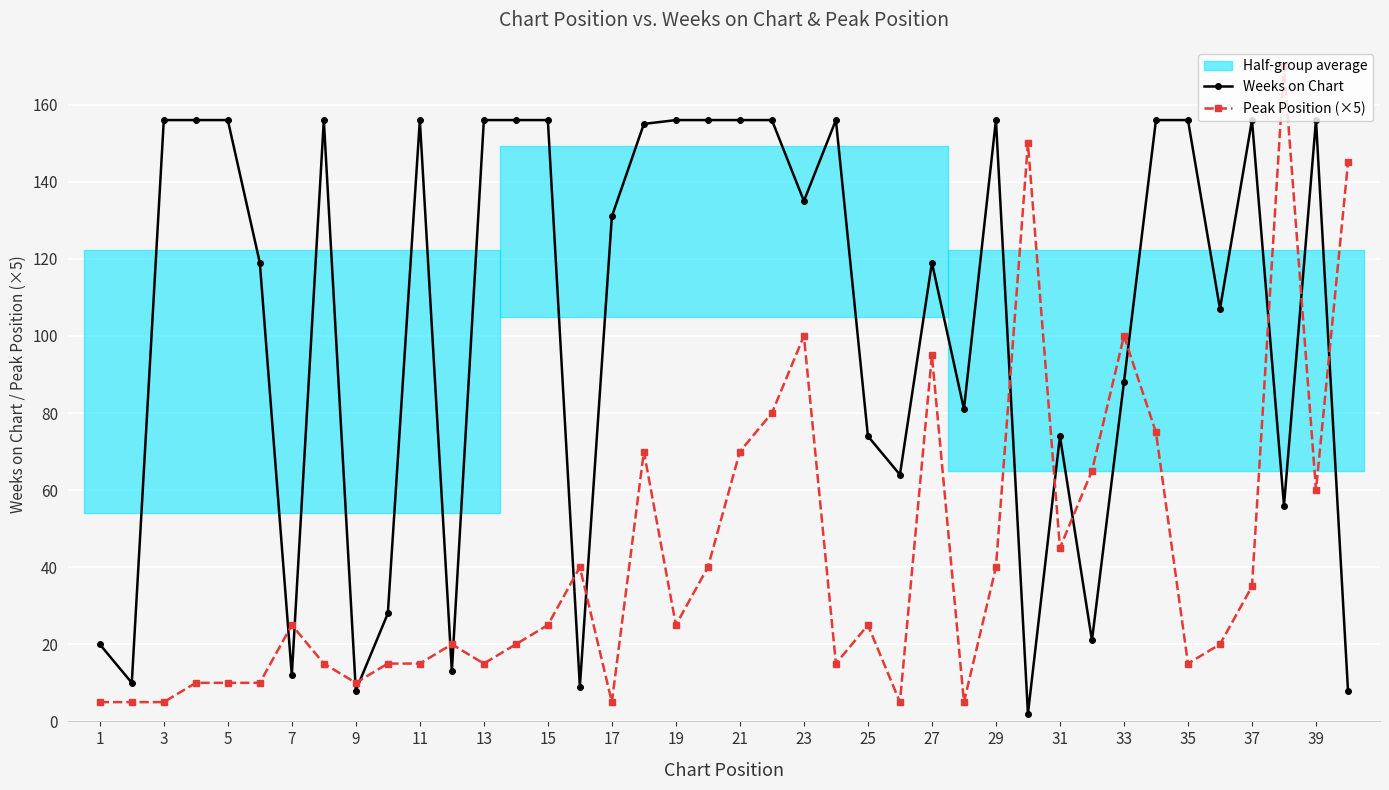

Reading left to right, list all the values displayed in this chart.

Weeks on Chart: 20	10	156	156	156	119	12	156	8	28	156	13	156	156	156	9	131	155	156	156	156	156	135	156	74	64	119	81	156	2	74	21	88	156	156	107	156	56	156	8
Peak Position (×5): 5	5	5	10	10	10	25	15	10	15	15	20	15	20	25	40	5	70	25	40	70	80	100	15	25	5	95	5	40	150	45	65	100	75	15	20	35	170	60	145